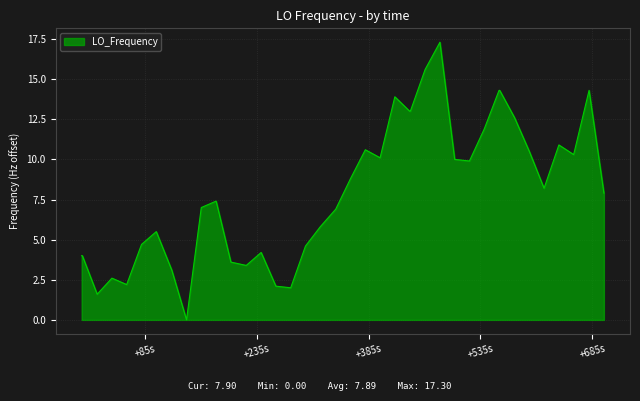

What is the greatest value displayed?

17.3